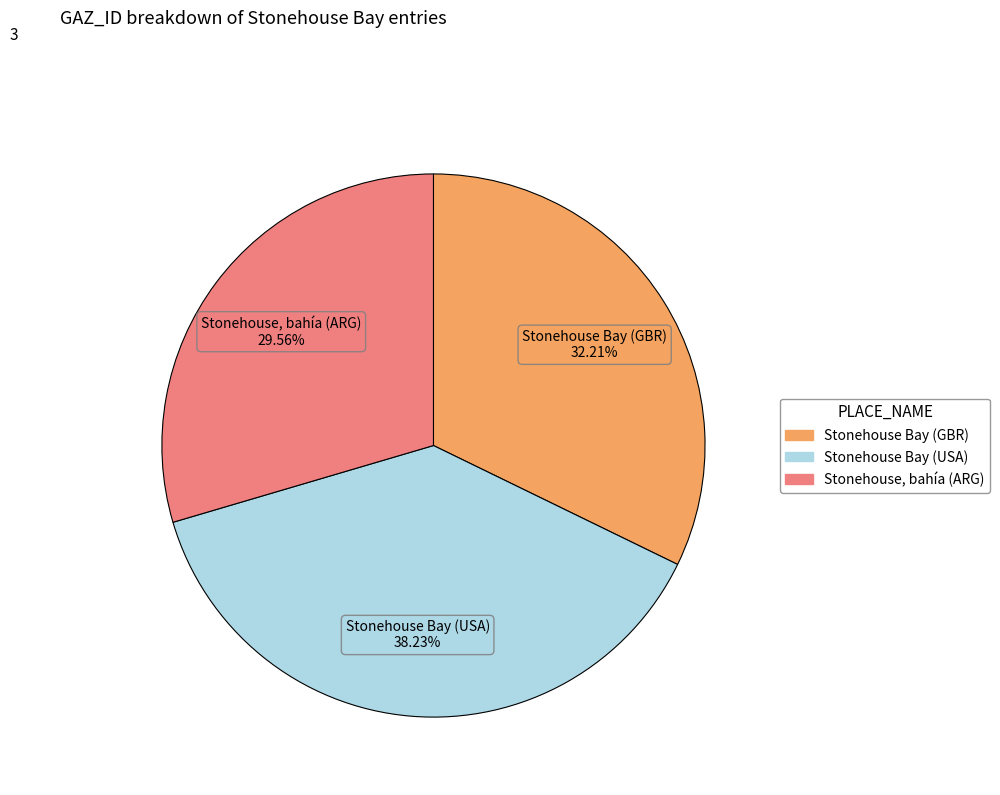

Approximately how many times larger is the value at Stonehouse Bay (GBR) compared to Stonehouse, bahía (ARG)?

1.1